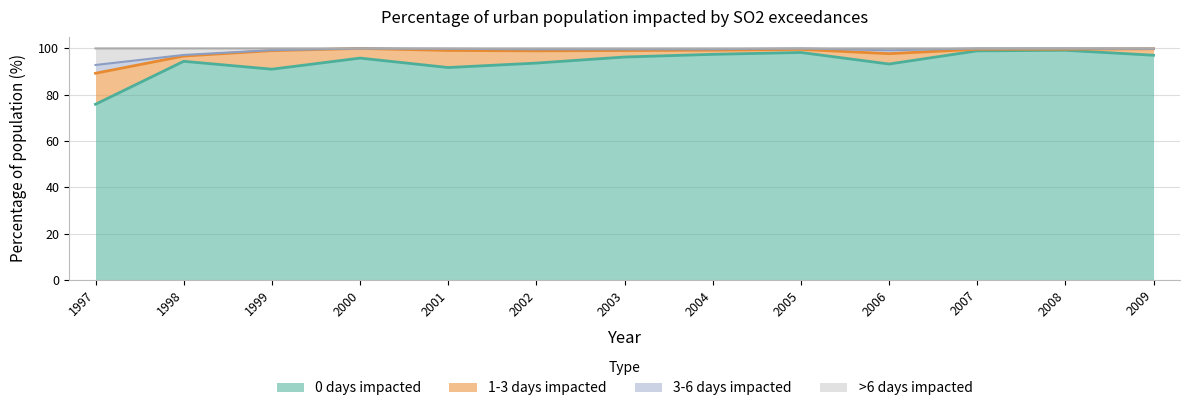

The value of 0 days impacted at 2002 is 93.7. True or false?

True